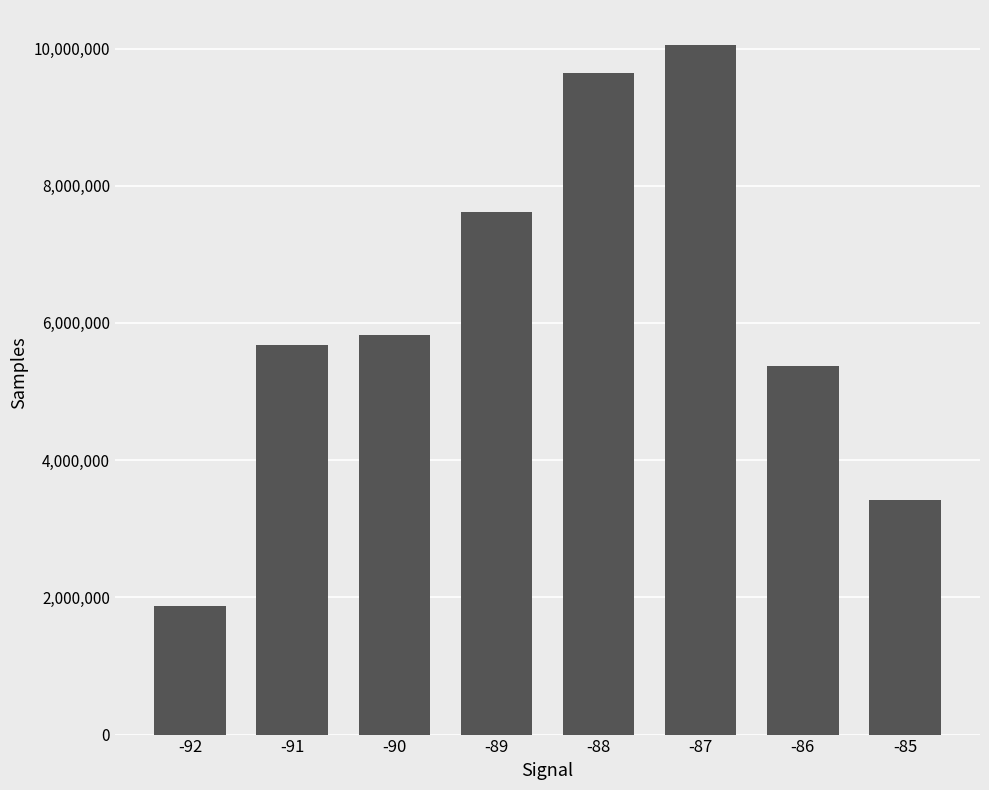

What is the value of the 5th bar from the left?

9638206